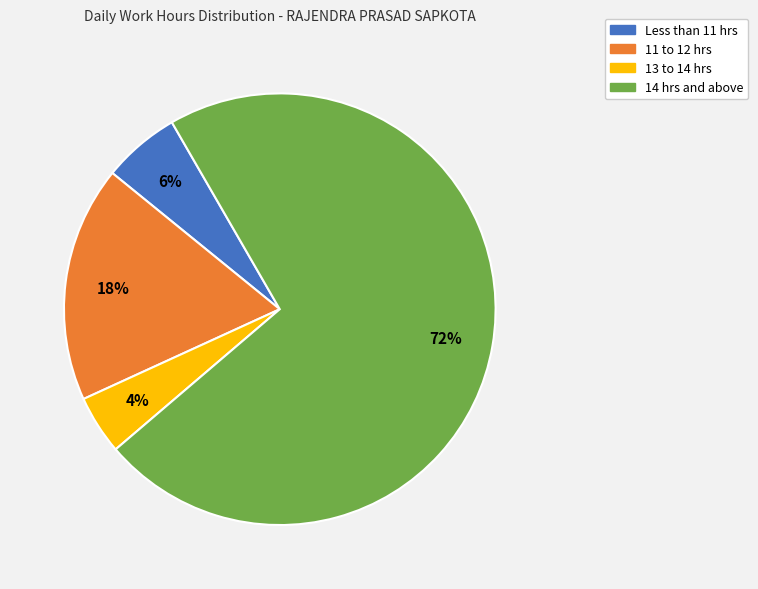

Does any single category account for the majority?

Yes